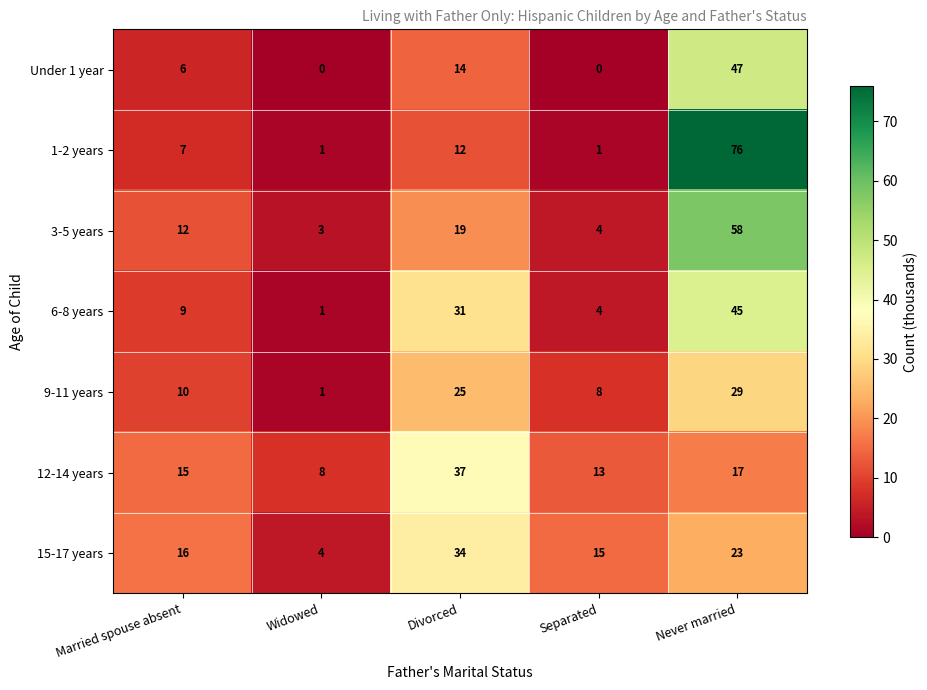

The value of 6-8 years at Separated is 6. True or false?

False